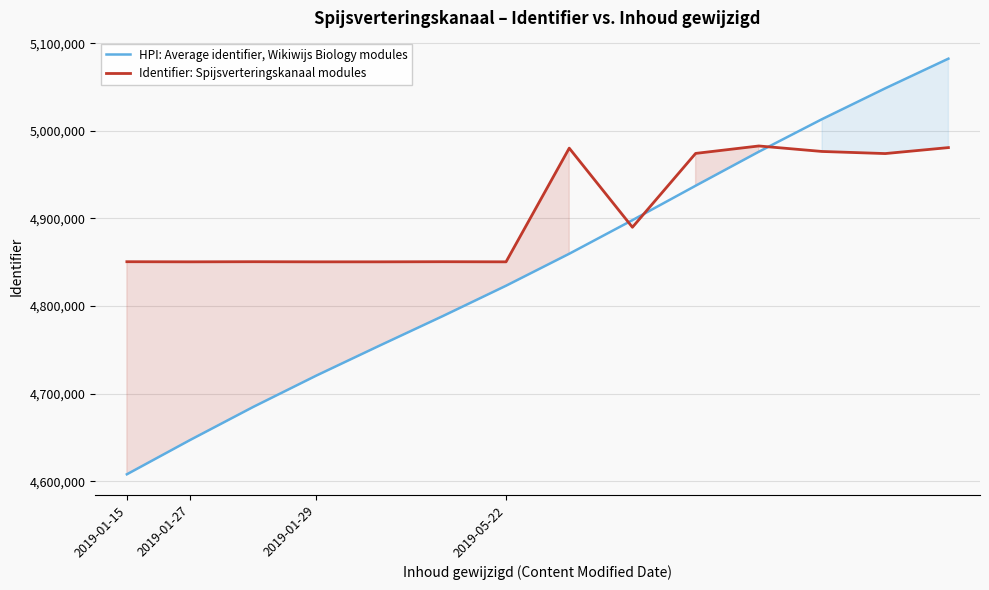

What is the total value across all series at 2019-01-27?

9497536.6